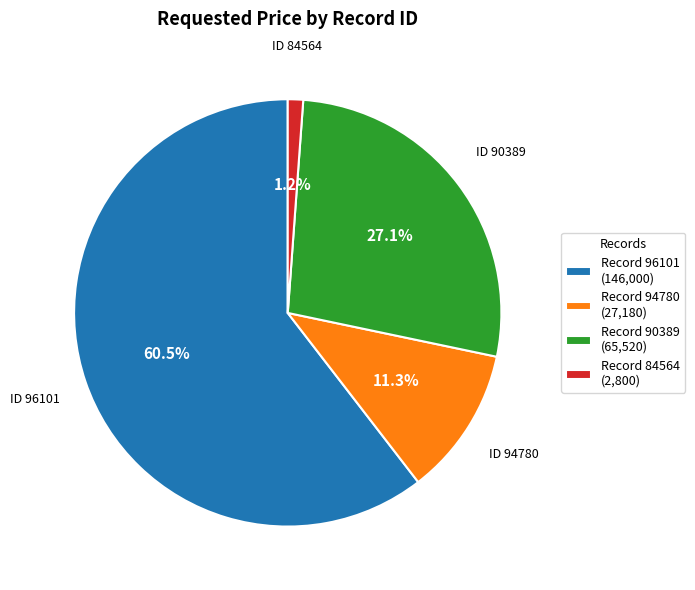

Which slice represents more than half of the pie?

Record 96101 (146,000)